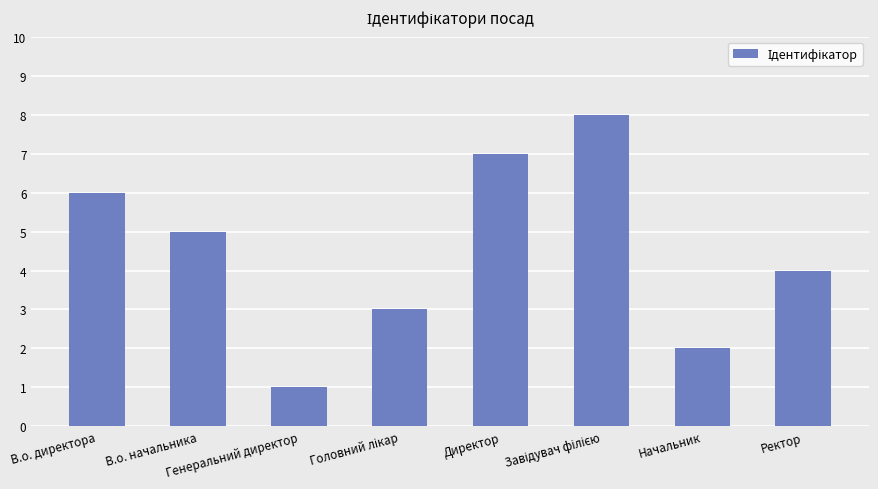

What is the difference between the second highest and minimum values?

6